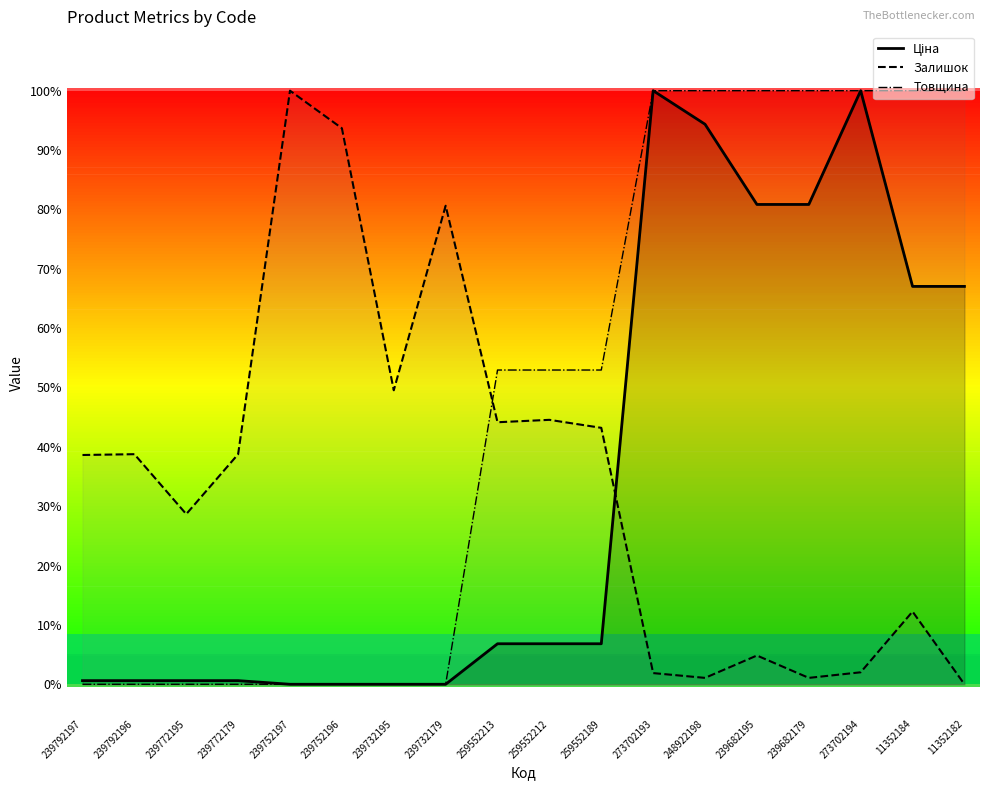

Reading left to right, what are all the values shown in this chart?

Ціна: 0.0	0.0	0.0	0.0	0.0	0.0	0.0	0.0	0.1	0.1	0.1	1.0	0.9	0.8	0.8	1.0	0.7	0.7
Залишок: 0.4	0.4	0.3	0.4	1.0	0.9	0.5	0.8	0.4	0.4	0.4	0.0	0.0	0.0	0.0	0.0	0.1	0.0
Товщина: 0.0	0.0	0.0	0.0	0.0	0.0	0.0	0.0	0.5	0.5	0.5	1.0	1.0	1.0	1.0	1.0	1.0	1.0